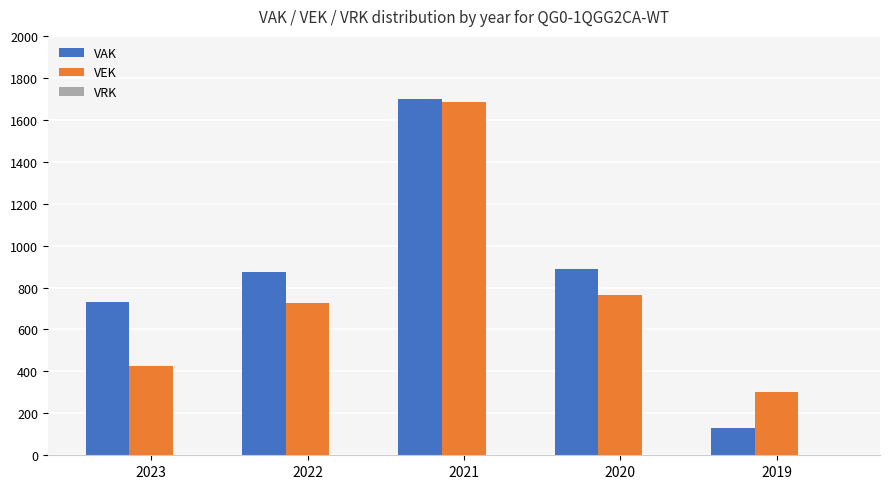

Is the value of VEK at 2019 greater than the value of VAK at 2020?

No